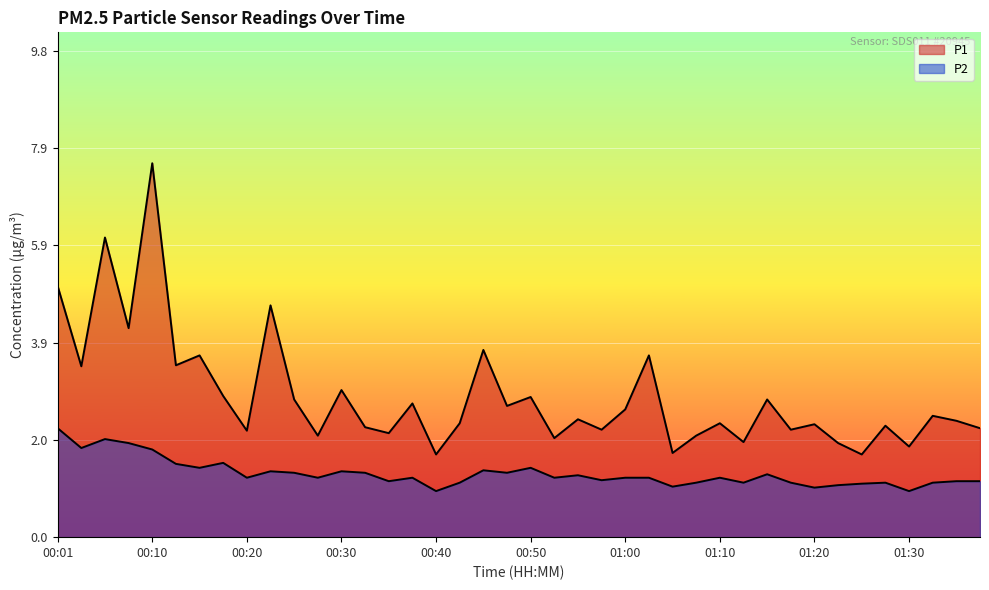

Reading left to right, list all the values displayed in this chart.

P1: 00:01=5.1	00:03=3.5	00:05=6.0	00:08=4.2	00:10=7.5	00:13=3.5	00:15=3.7	00:18=2.9	00:20=2.1	00:23=4.7	00:25=2.8	00:28=2.0	00:30=3.0	00:32=2.2	00:35=2.1	00:37=2.7	00:40=1.7	00:42=2.3	00:45=3.8	00:47=2.6	00:50=2.8	00:52=2.0	00:55=2.4	00:57=2.2	01:00=2.6	01:02=3.7	01:05=1.7	01:07=2.0	01:10=2.3	01:12=1.9	01:15=2.8	01:17=2.2	01:20=2.3	01:22=1.9	01:25=1.7	01:27=2.2	01:30=1.8	01:32=2.5	01:35=2.4	01:37=2.2
P2: 00:01=2.2	00:03=1.8	00:05=2.0	00:08=1.9	00:10=1.8	00:13=1.5	00:15=1.4	00:18=1.5	00:20=1.2	00:23=1.3	00:25=1.3	00:28=1.2	00:30=1.3	00:32=1.3	00:35=1.1	00:37=1.2	00:40=0.9	00:42=1.1	00:45=1.4	00:47=1.3	00:50=1.4	00:52=1.2	00:55=1.2	00:57=1.1	01:00=1.2	01:02=1.2	01:05=1.0	01:07=1.1	01:10=1.2	01:12=1.1	01:15=1.3	01:17=1.1	01:20=1.0	01:22=1.1	01:25=1.1	01:27=1.1	01:30=0.9	01:32=1.1	01:35=1.1	01:37=1.1